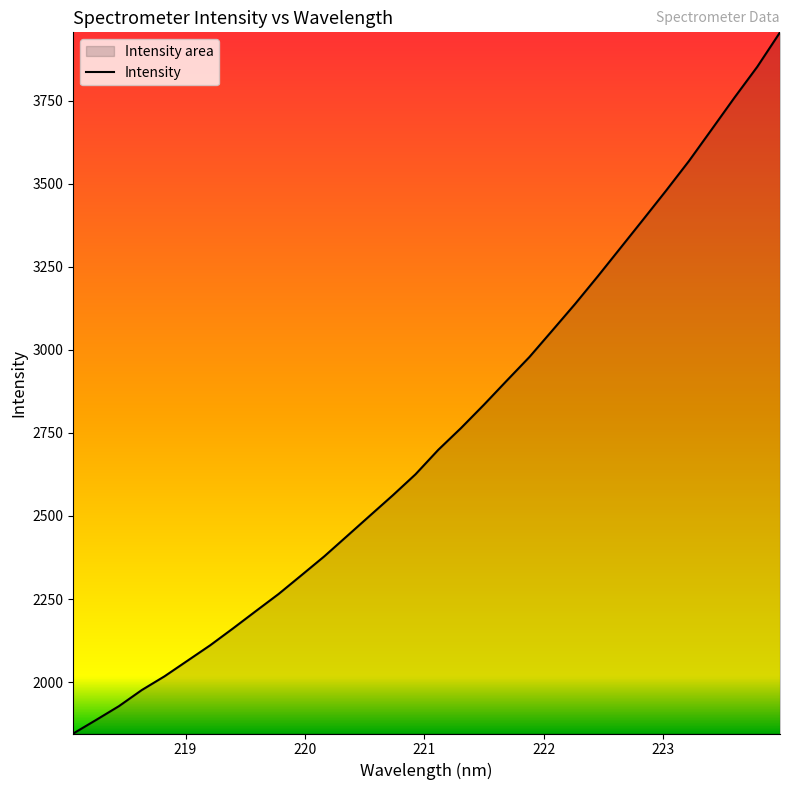

How many lines are shown in the chart?

1